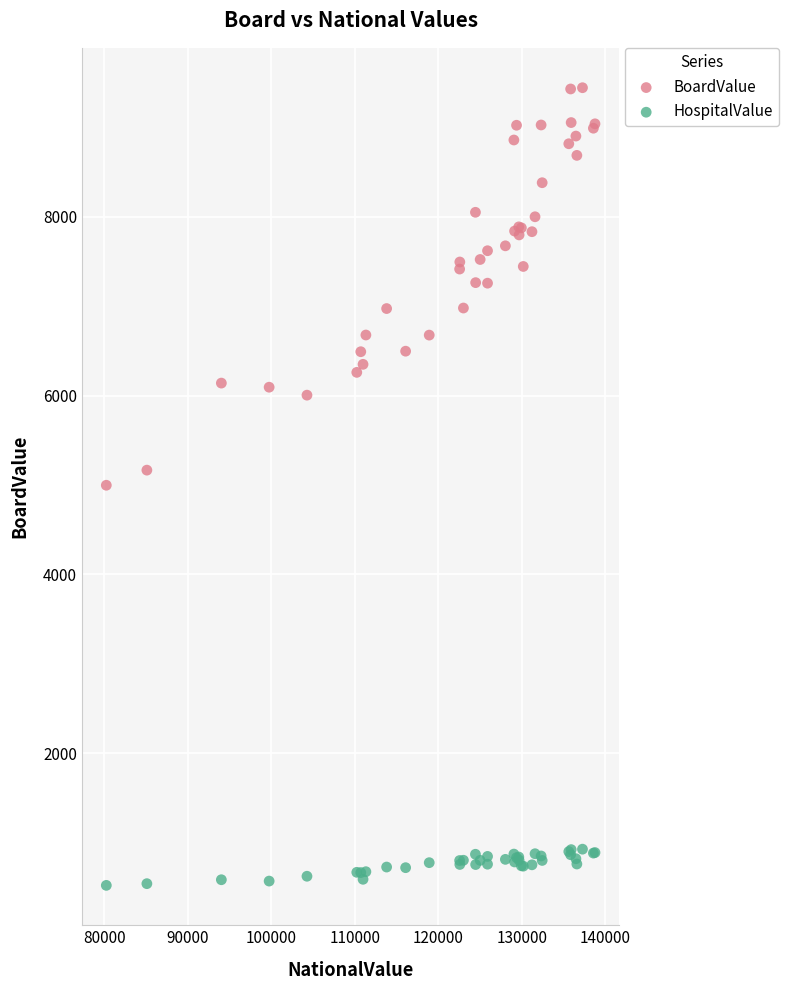

Which series reaches the maximum Y coordinate?

BoardValue